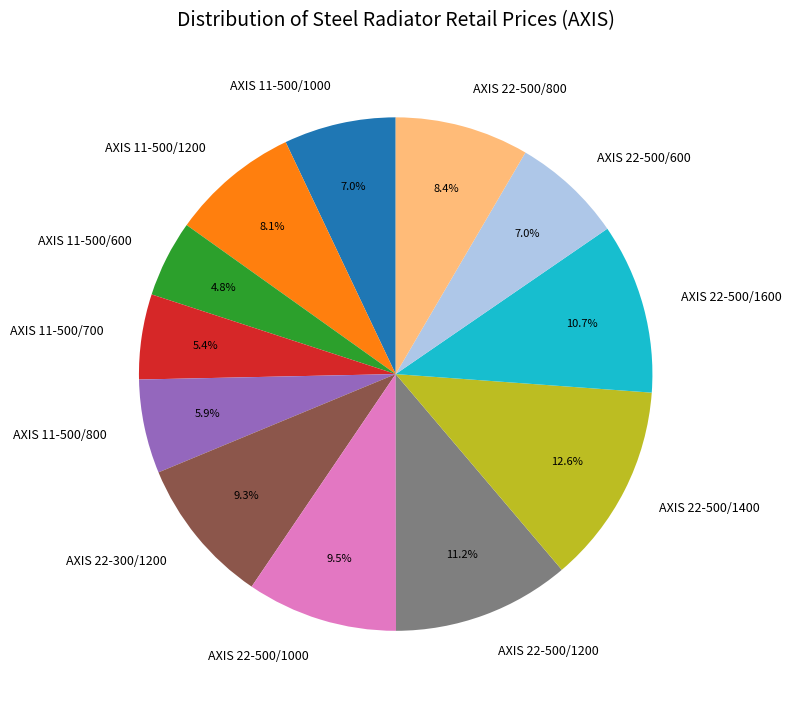

Is it true that AXIS 22-500/1200 is 11% of the pie?

True